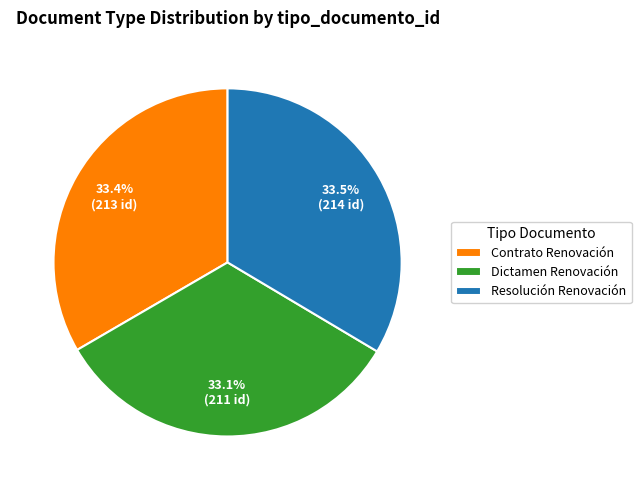

How much of the chart is everything except Resolución Renovación?

66.5%